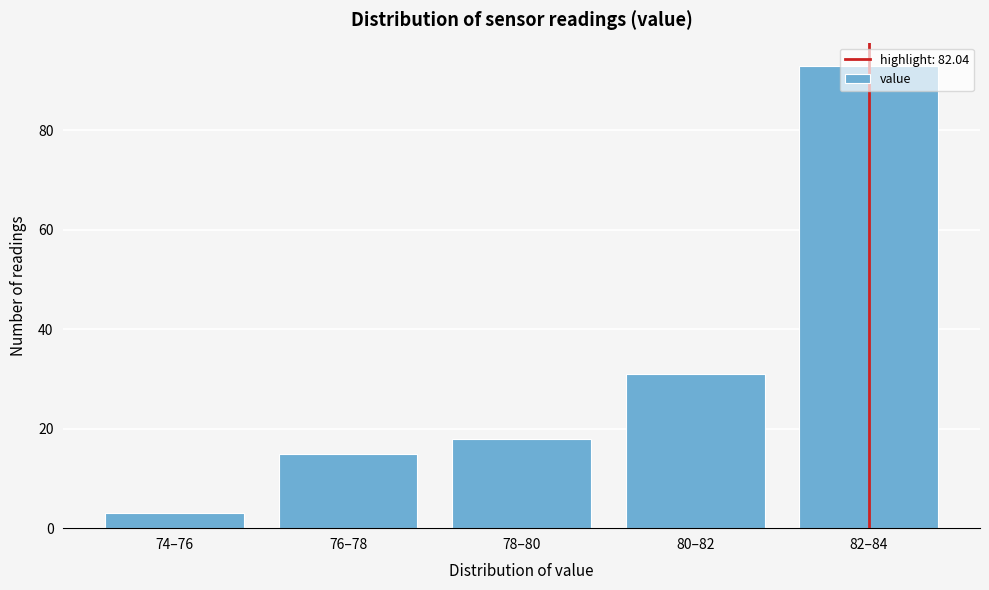

What is the ratio of the value at 80–82 to the value at 74–76?

10.3